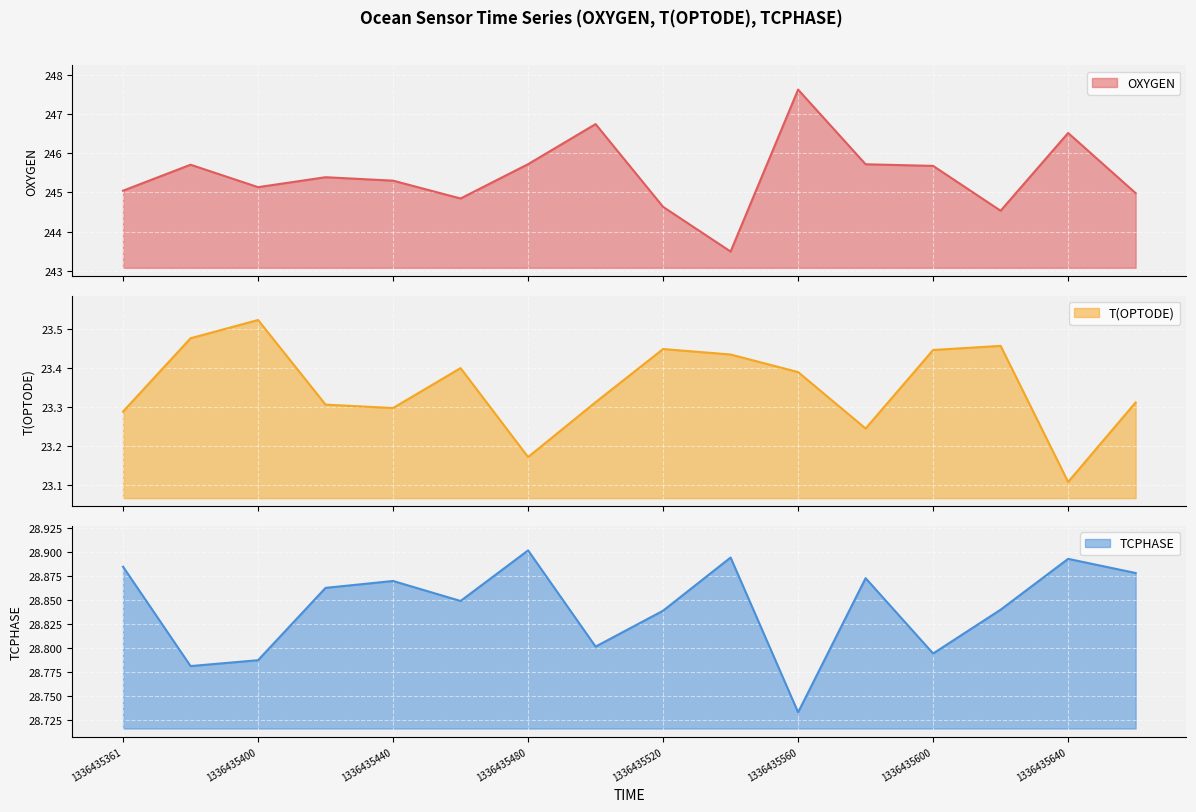

Is it true that T(OPTODE) equals 38.0 at 11?

False